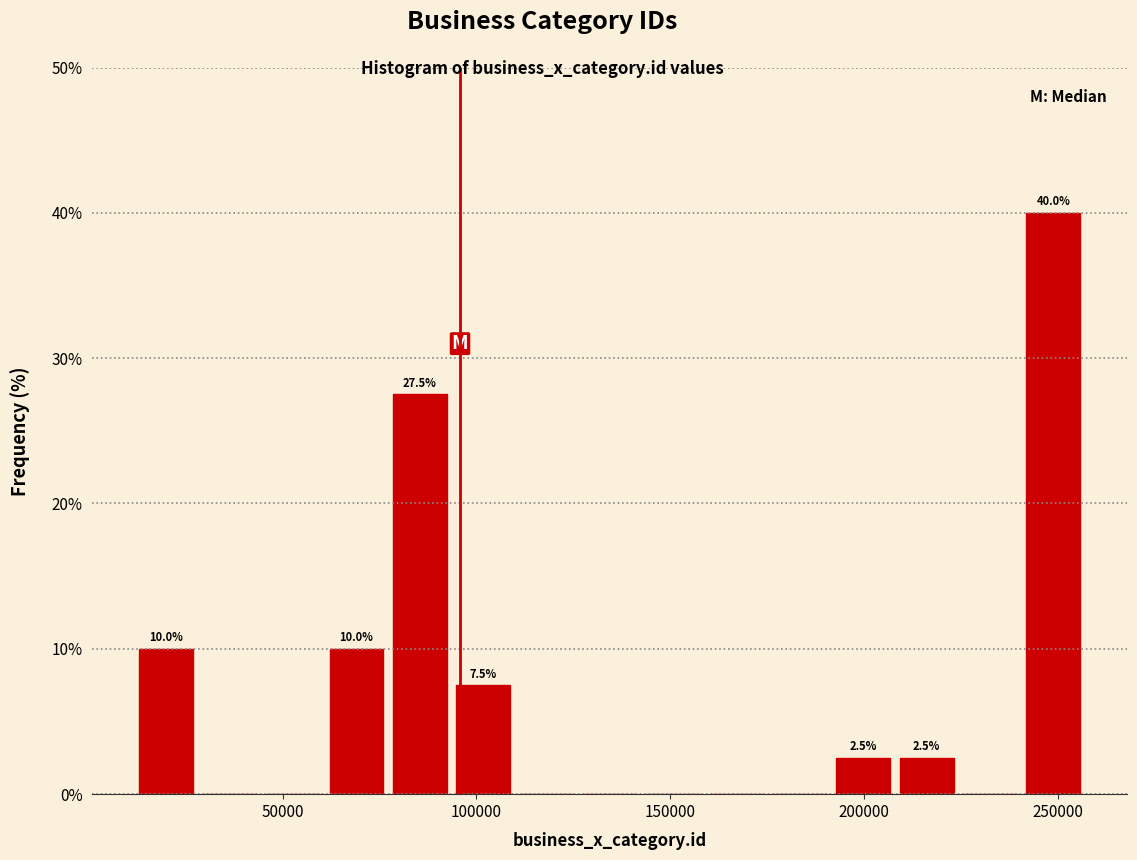

Around what value on the x-axis is the tallest bar? Give the approximate position of its centre, as read against the axis.

250000